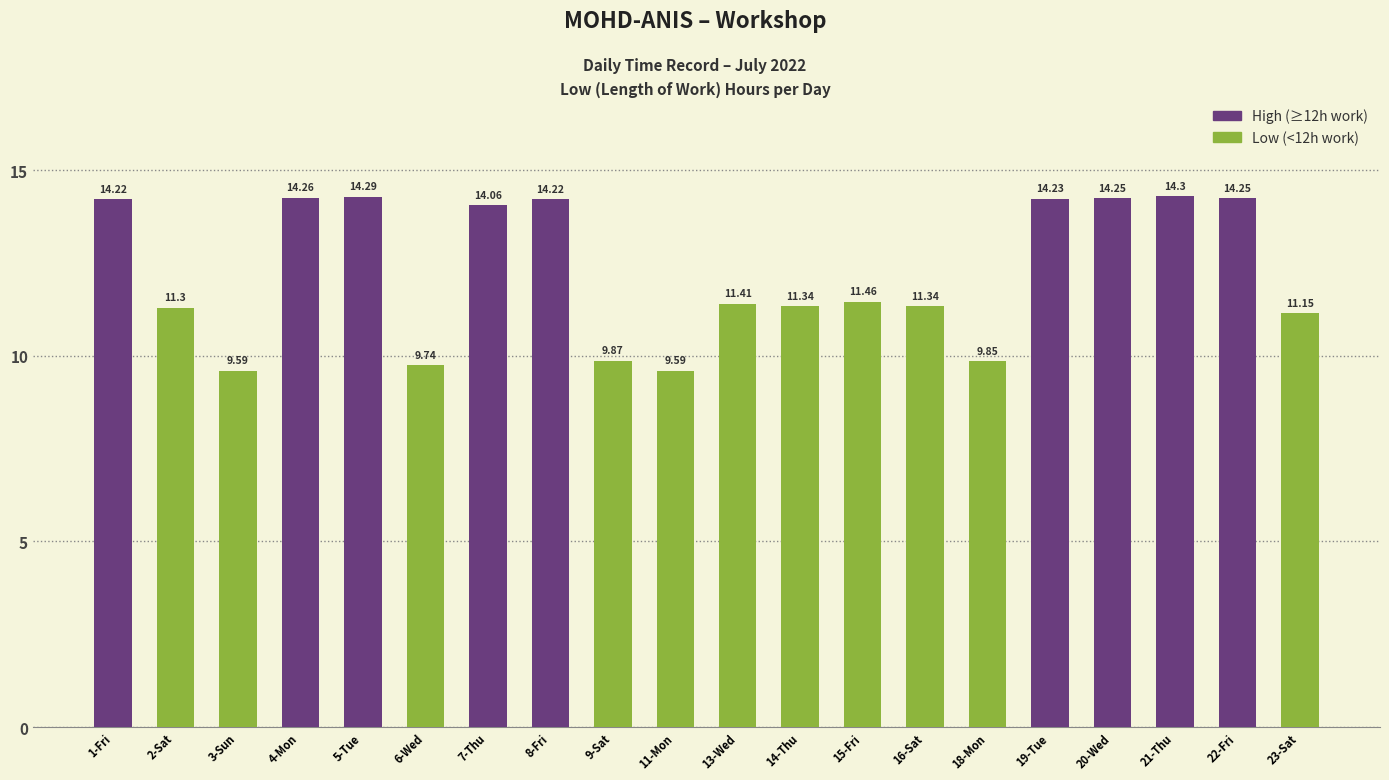

Are the bars grouped side by side (vs. stacked)?

No